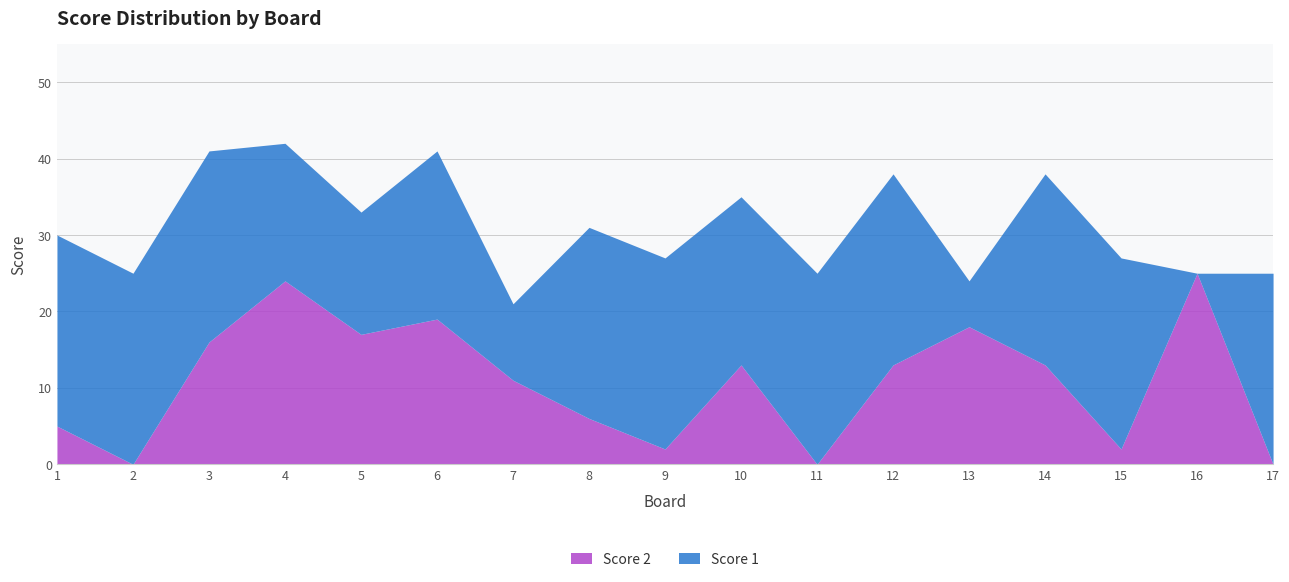

What is the sum of the Score 1 values at 9 and 11?

50